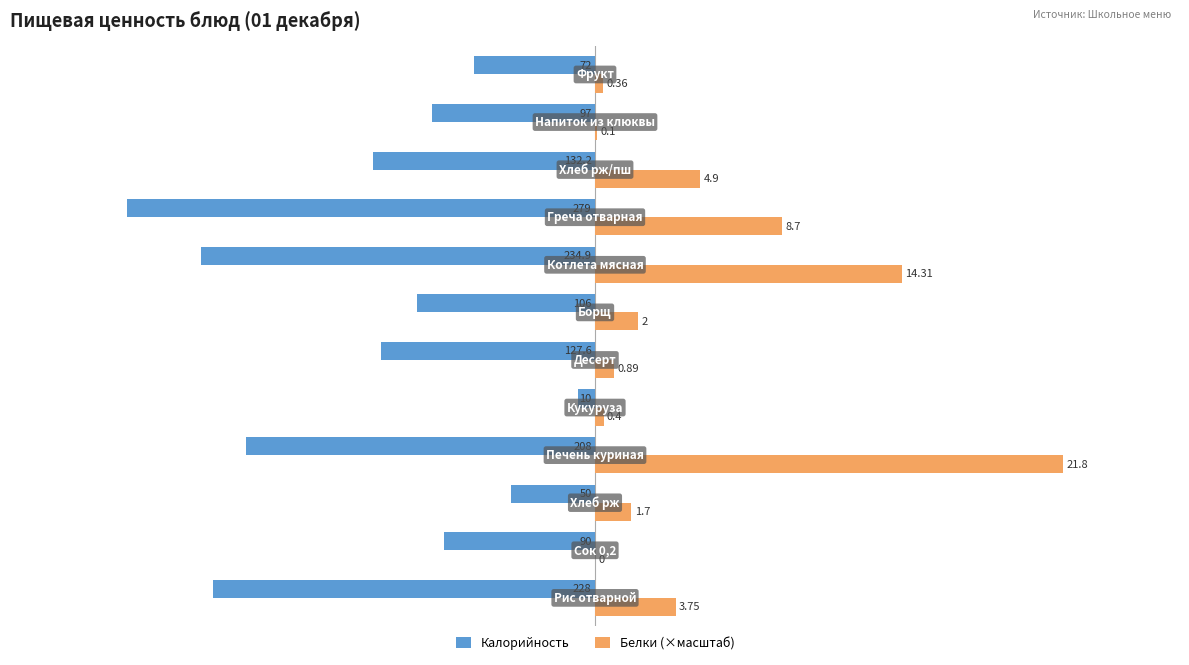

What is the value of the Калорийность bar at the 3rd from the left?

-50.0